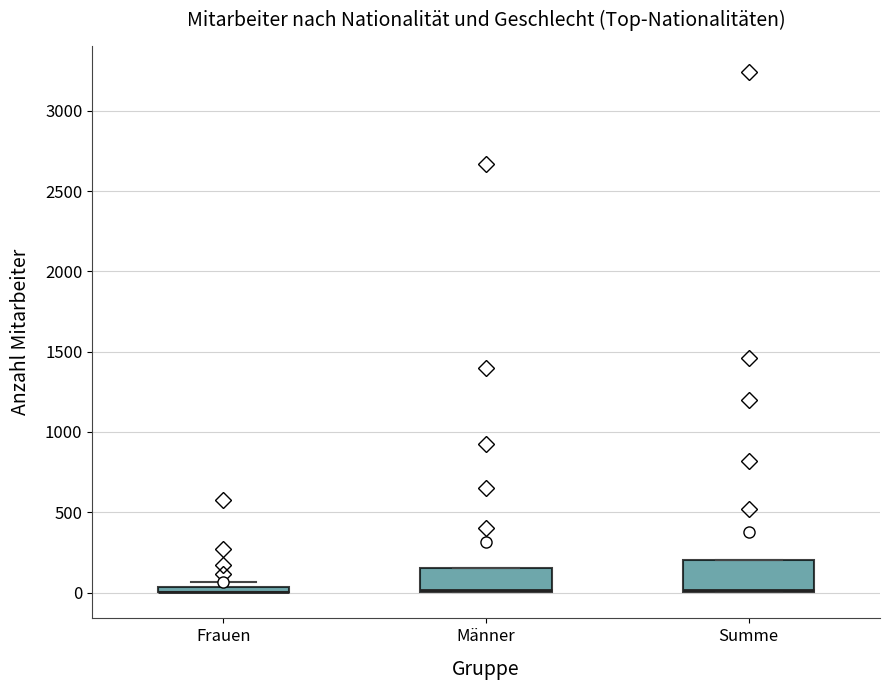

Where is the upper edge of the box for Männer on the y-axis? The values are not printed on the chart, so give them approximately, as read against the axis.

150